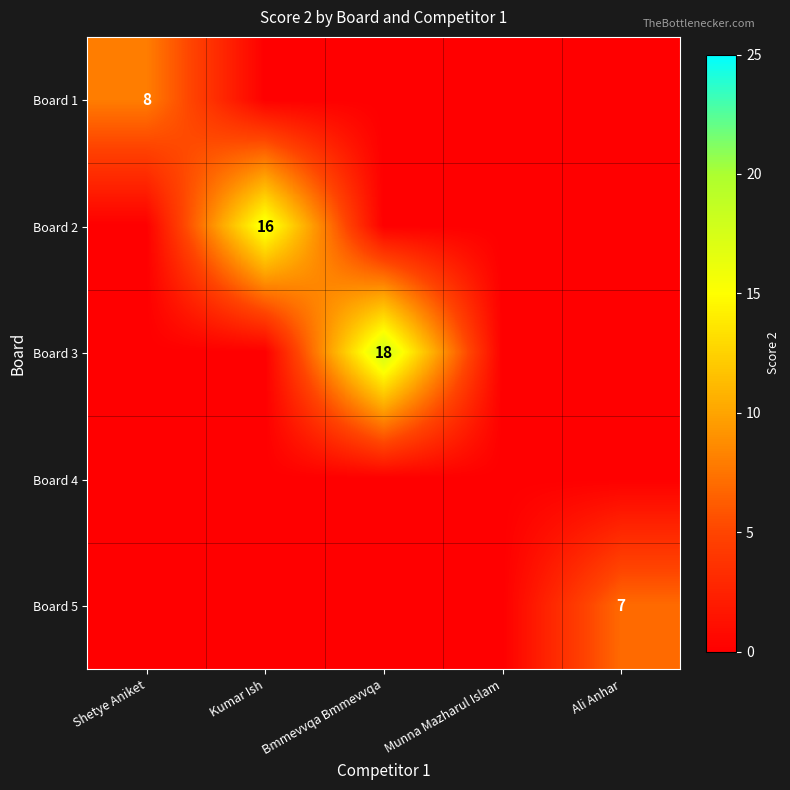

The value of Board 2 at Kumar Ish is 16. True or false?

True